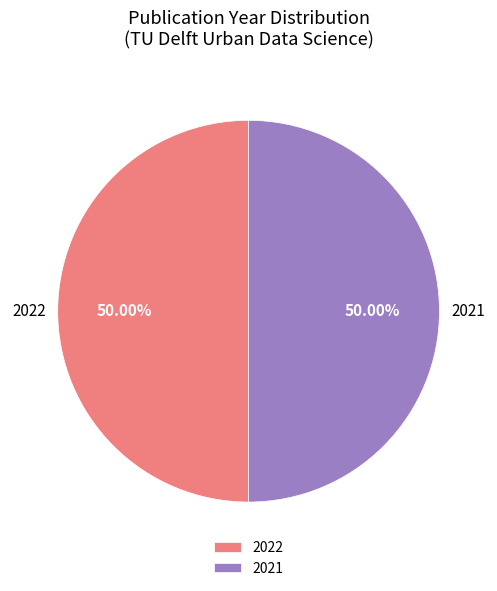

How many segments does this pie chart have?

2